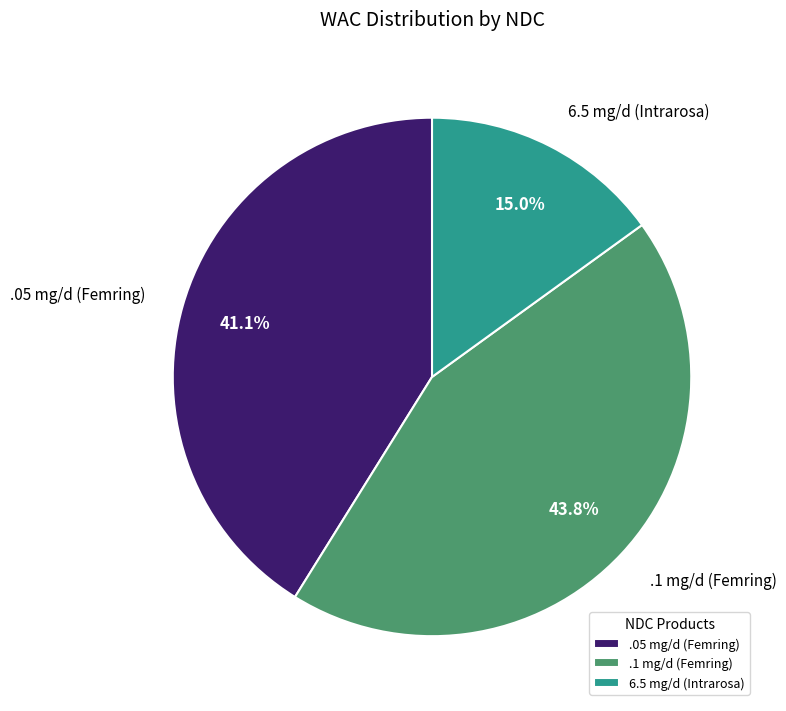

Is there a majority slice in this chart?

No